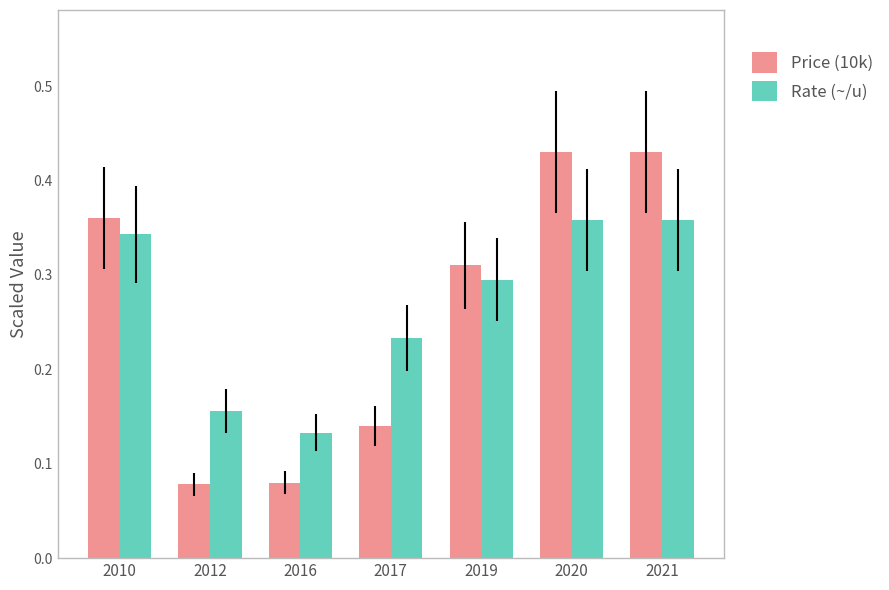

How many groups of bars are there?

7